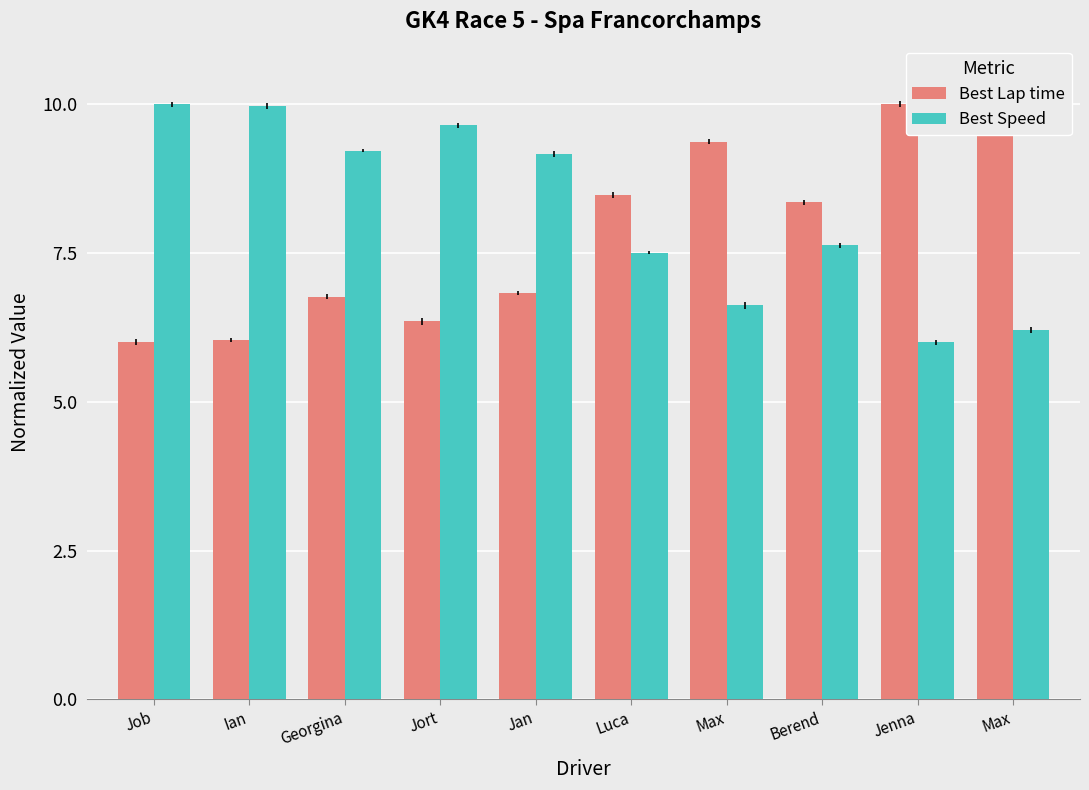

Reading left to right, extract all data points from this chart.

Best Lap time: Job=6.0	Ian=6.0	Georgina=6.8	Jort=6.3	Jan=6.8	Luca=8.5	Max=9.4	Berend=8.4	Jenna=10.0	Max=9.8
Best Speed: Job=10.0	Ian=10.0	Georgina=9.2	Jort=9.6	Jan=9.2	Luca=7.5	Max=6.6	Berend=7.6	Jenna=6.0	Max=6.2